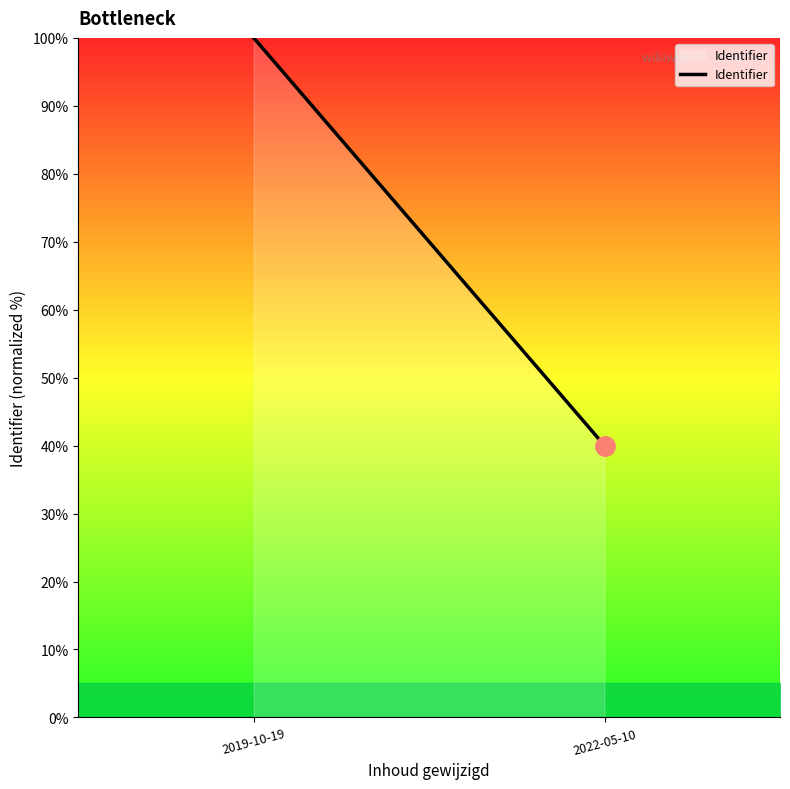

How many series are shown in this chart?

1